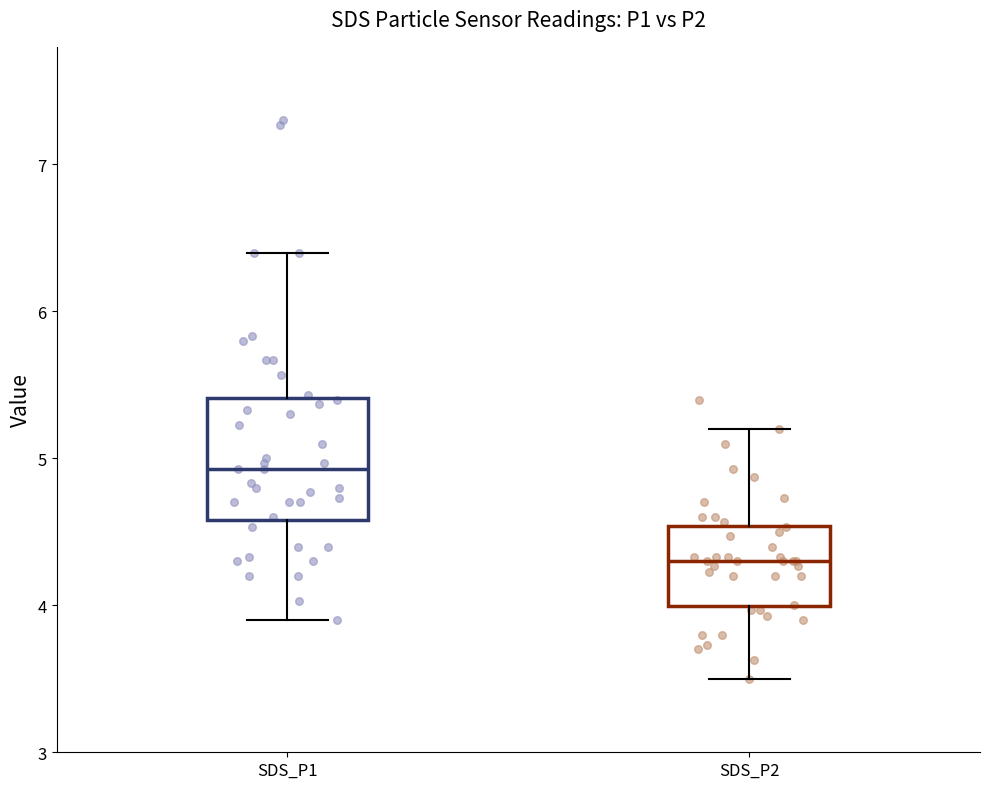

Where does the lower whisker of the box for SDS_P2 end on the y-axis? The values are not printed on the chart, so give them approximately, as read against the axis.

3.5